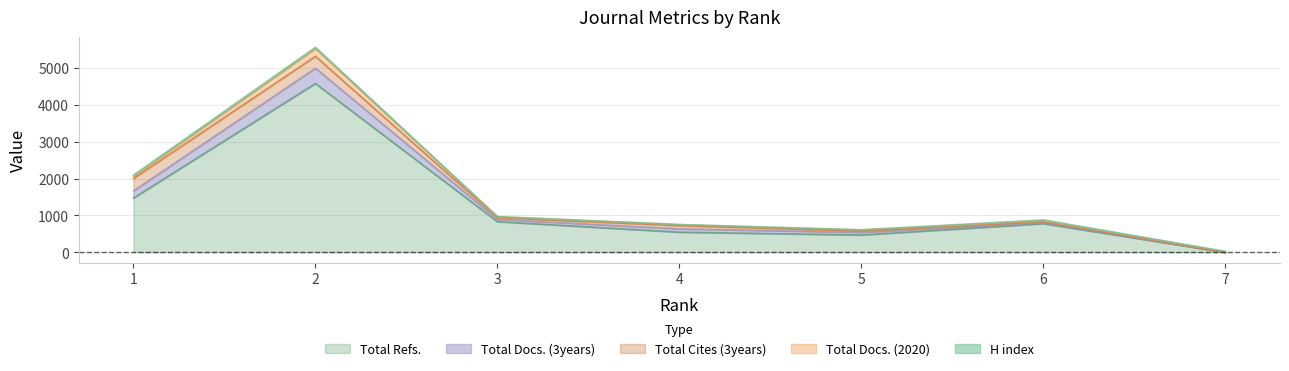

What is the difference between the Total Docs. (2020) values at 4 and 6?

164